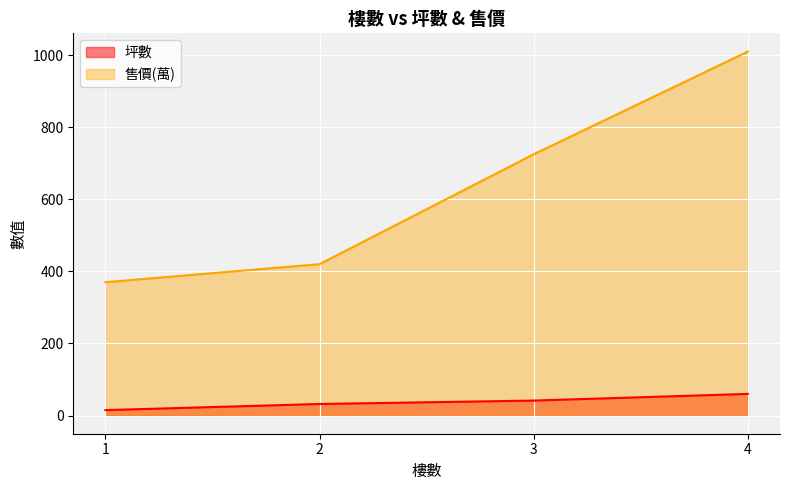

What are all the series names shown in the legend?

坪數, 售價(萬)